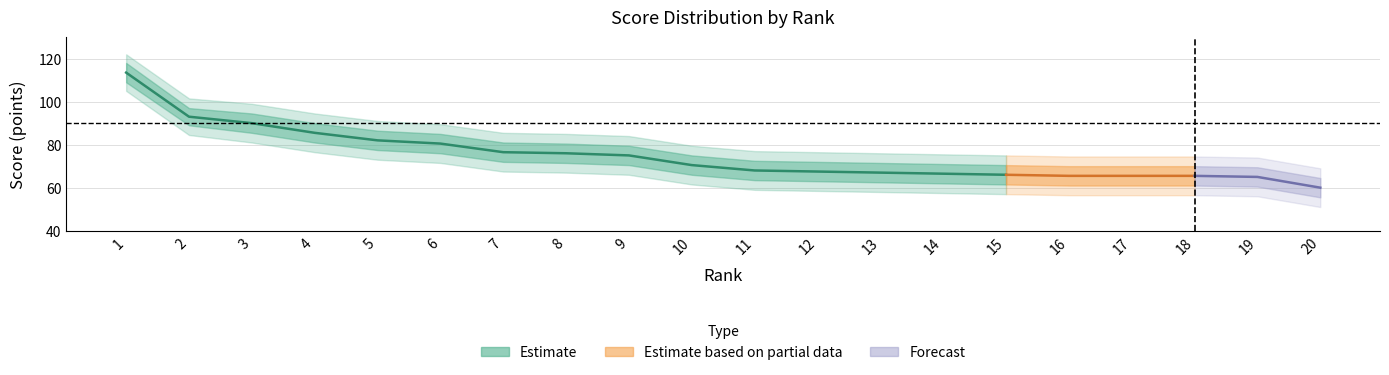

True or false: scores_upper2 and scores_upper cross at least once.

False